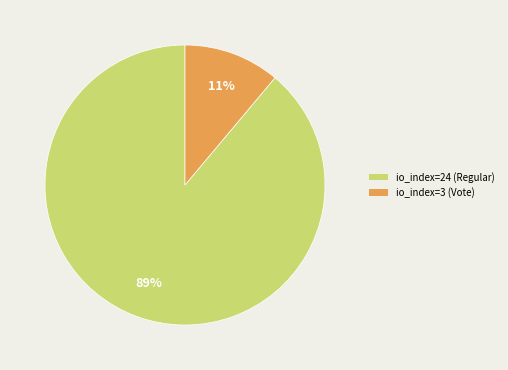

Is there a majority slice in this chart?

Yes